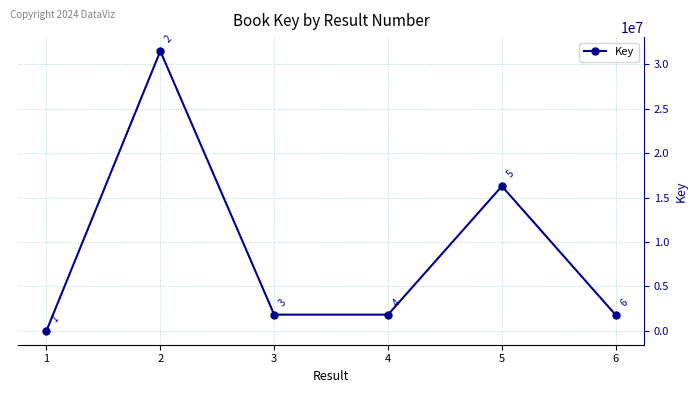

Where is the first local maximum?

2